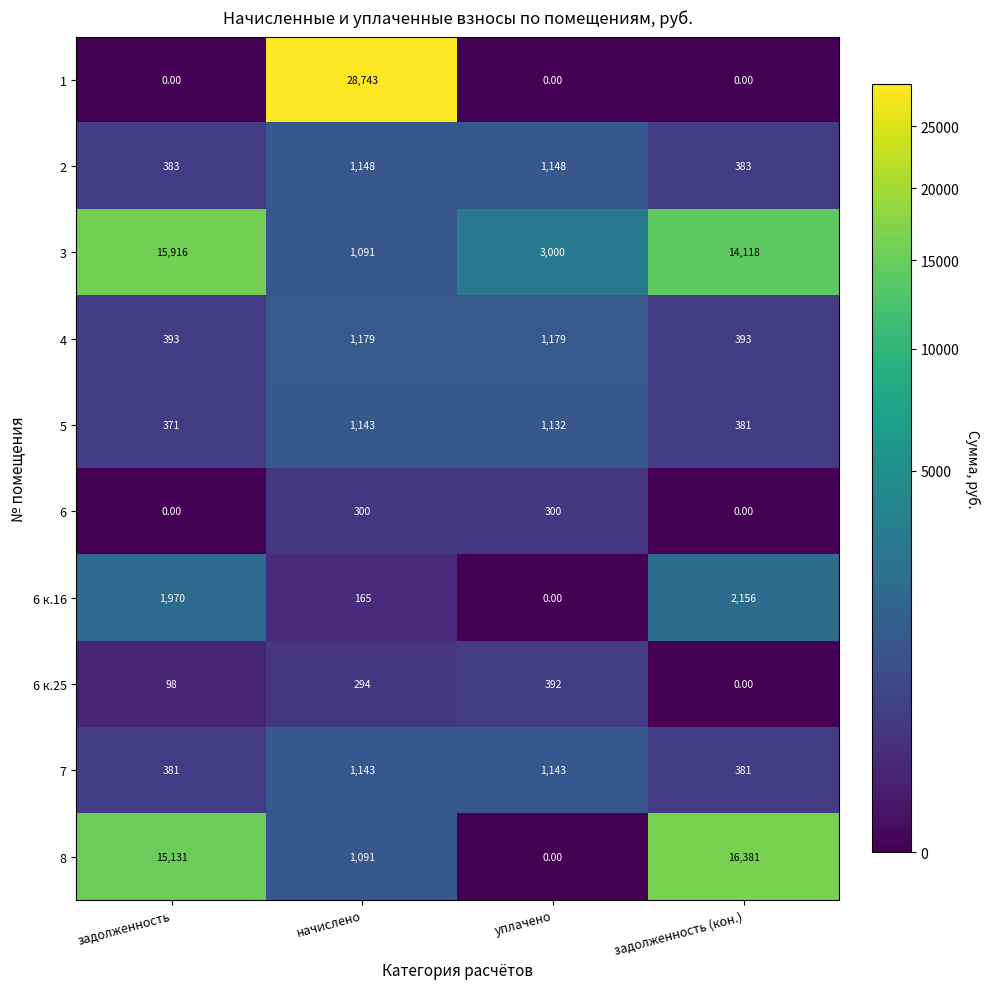

What is the average value of the 6 к.25 series?

196